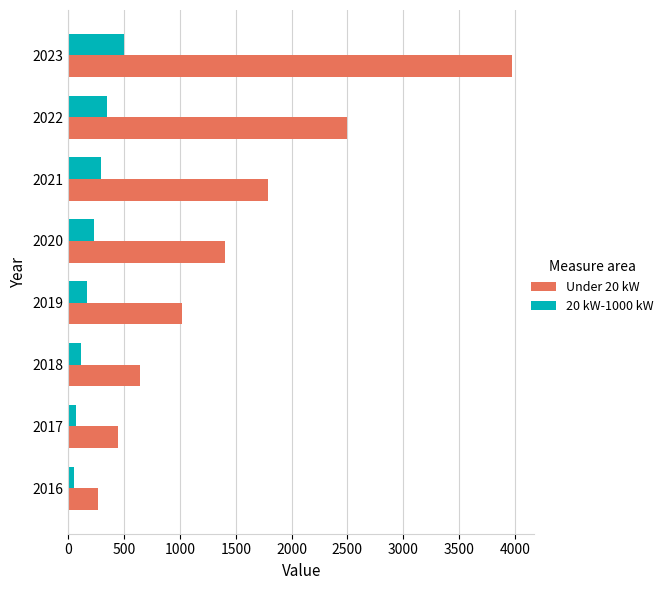

At which category is the sum across all series the highest?

2023